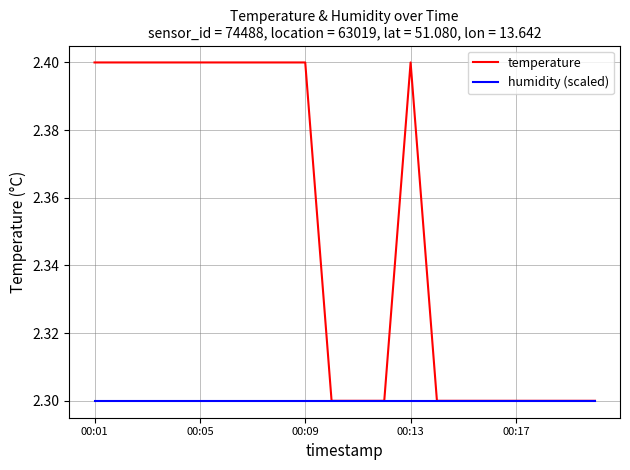

What is the smallest value displayed?

2.3